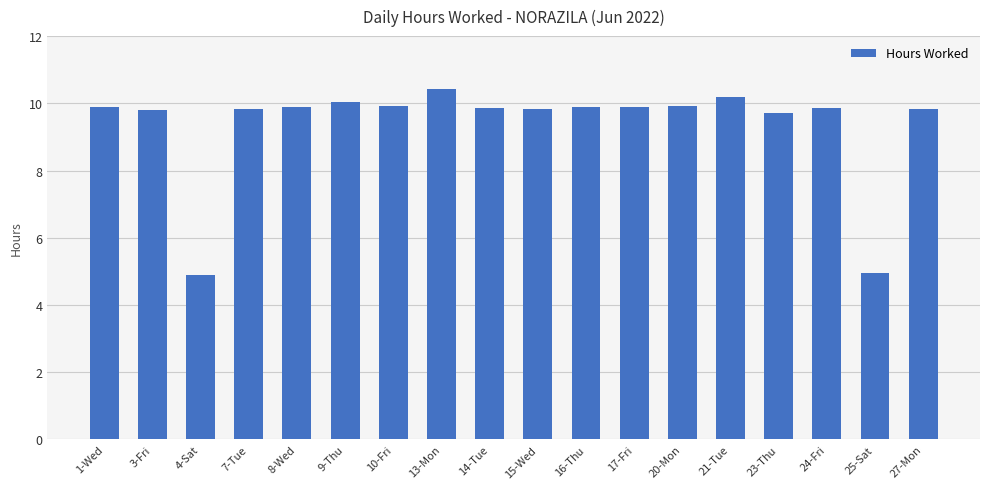

What is the difference between the second highest and second lowest values?

5.2